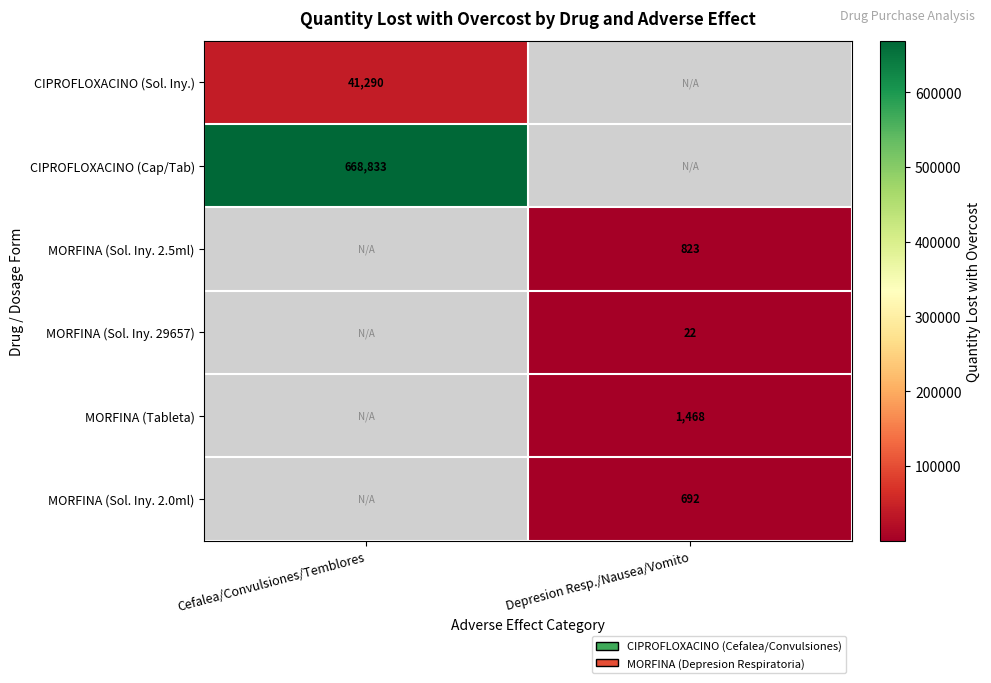

Which label corresponds to the smallest value in the chart?

Depresion Resp./Nausea/Vomito